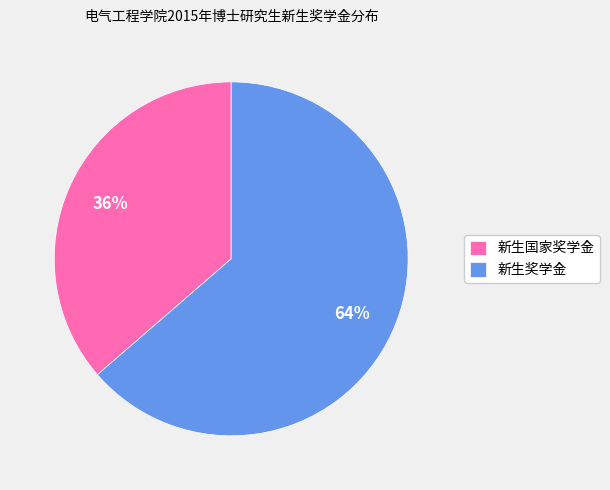

Which category has the smallest portion of the pie?

新生国家奖学金